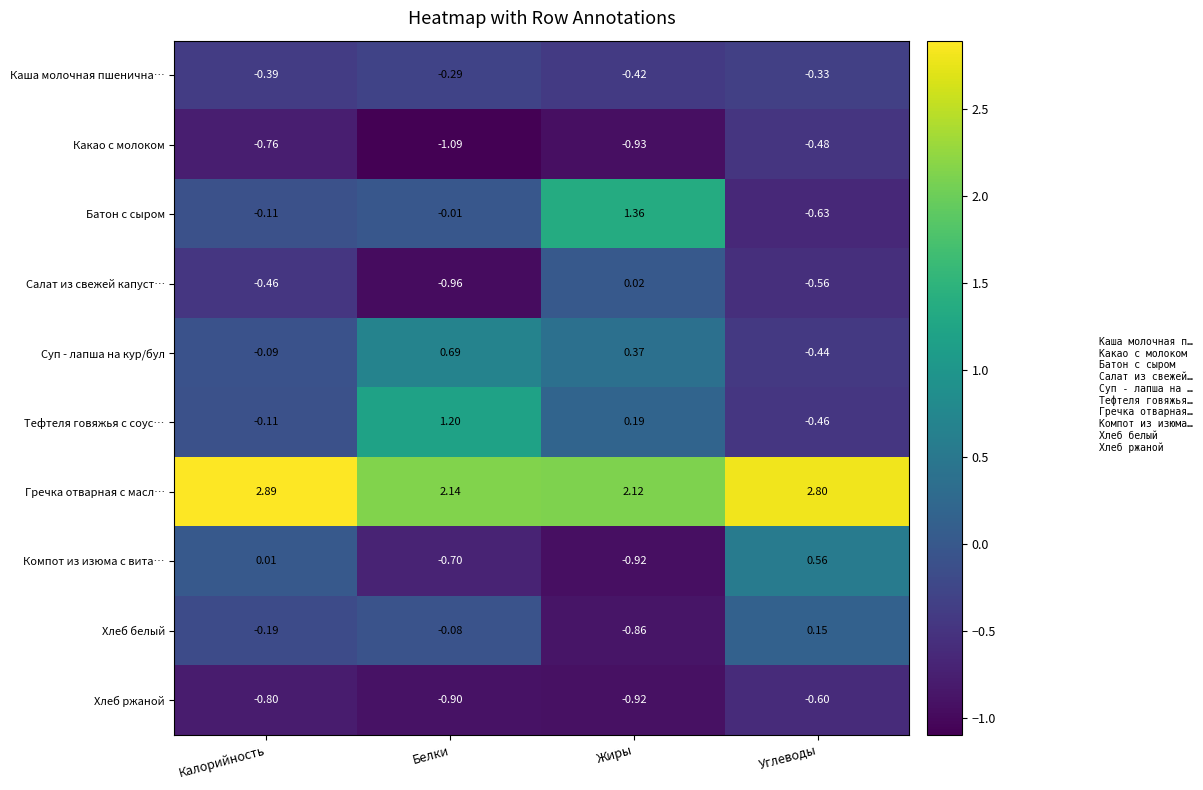

How many distinct data groups are displayed?

10